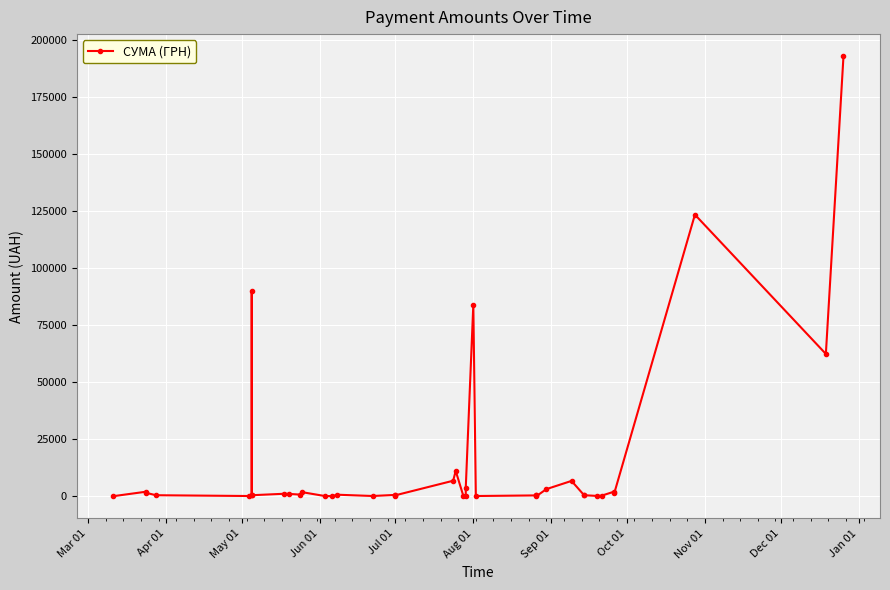

True or false: the data shows 1379.5 at Apr 01.

False